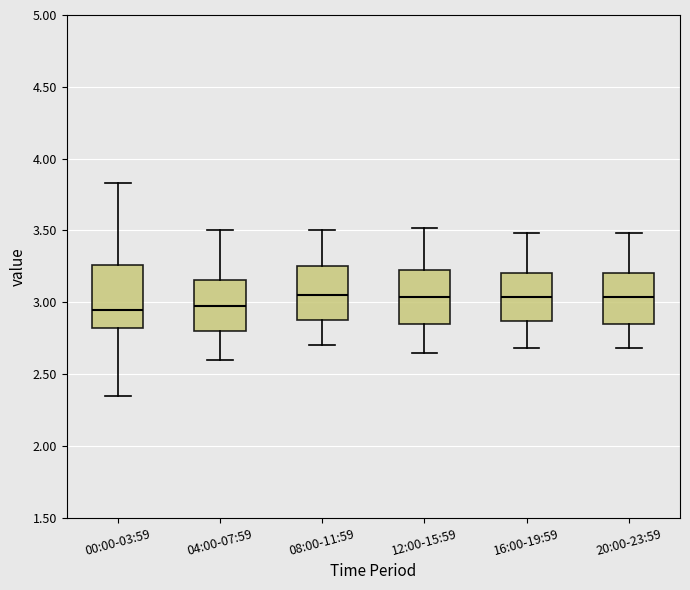

Where does the median line of the box for 00:00-03:59 sit on the y-axis? The values are not printed on the chart, so give them approximately, as read against the axis.

2.95